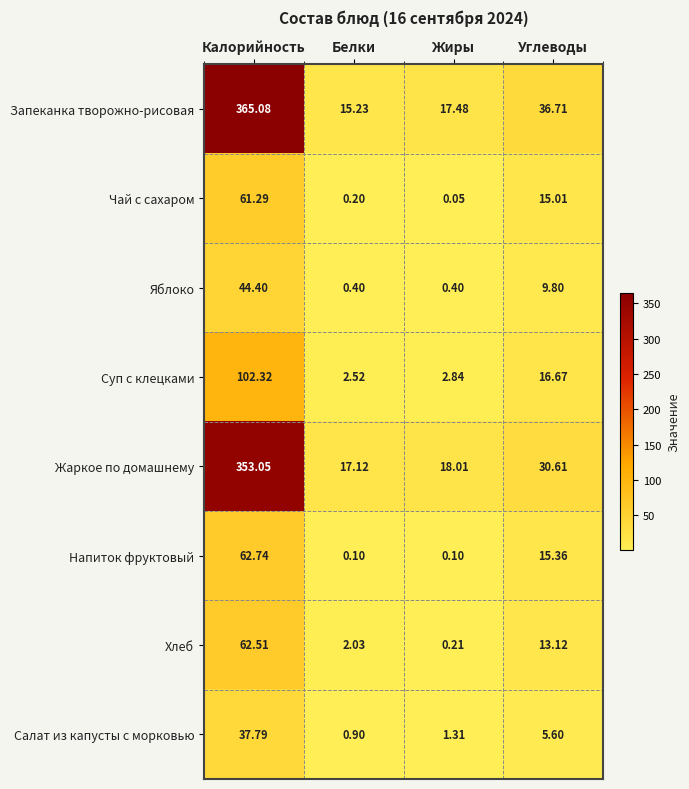

How many series are shown in this chart?

8